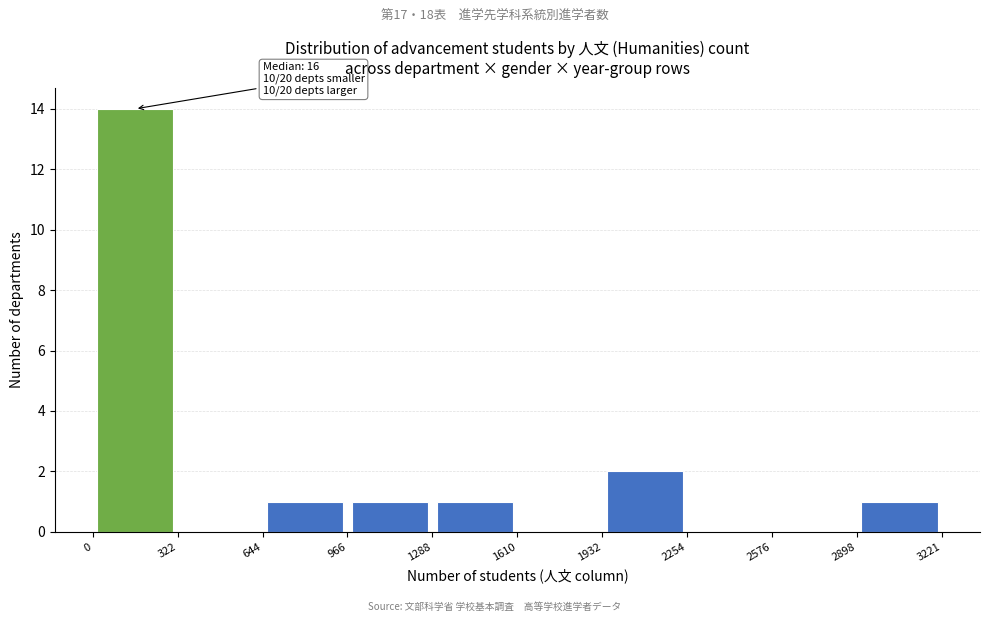

Which range on the x-axis has the tallest bar?

0 to 322